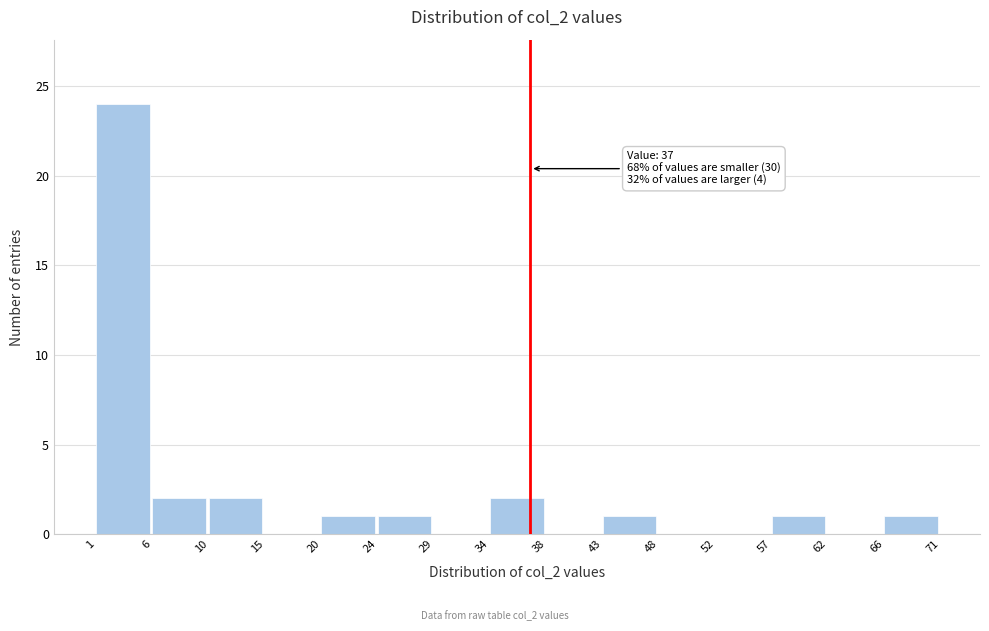

Which range on the x-axis has the tallest bar?

1 to 6